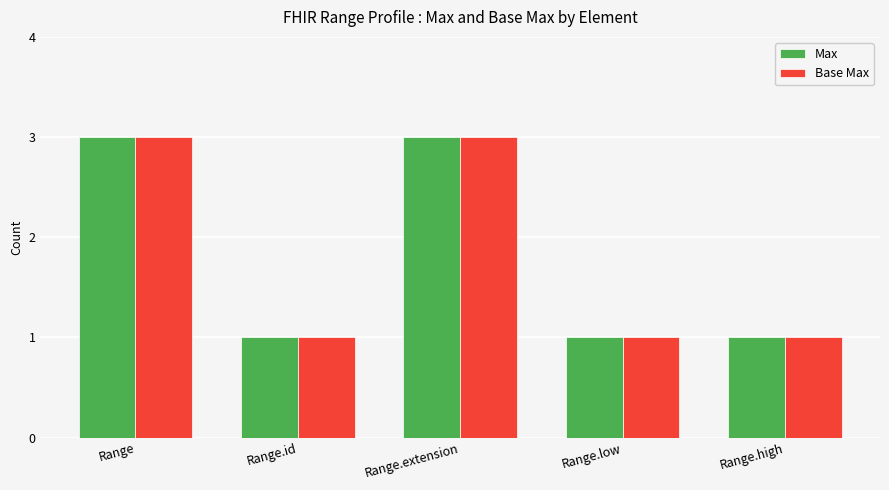

How many series are shown in this chart?

2